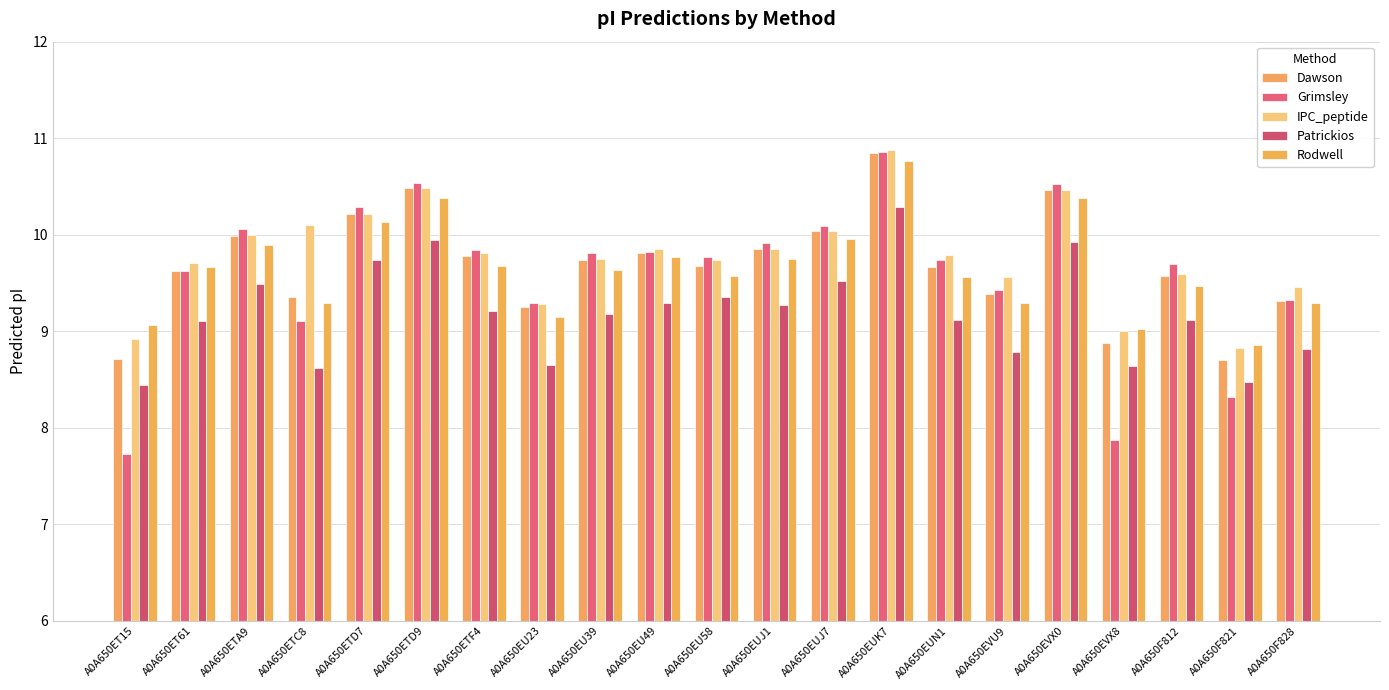

What is the label of the 11th bar from the right?

A0A650EU58